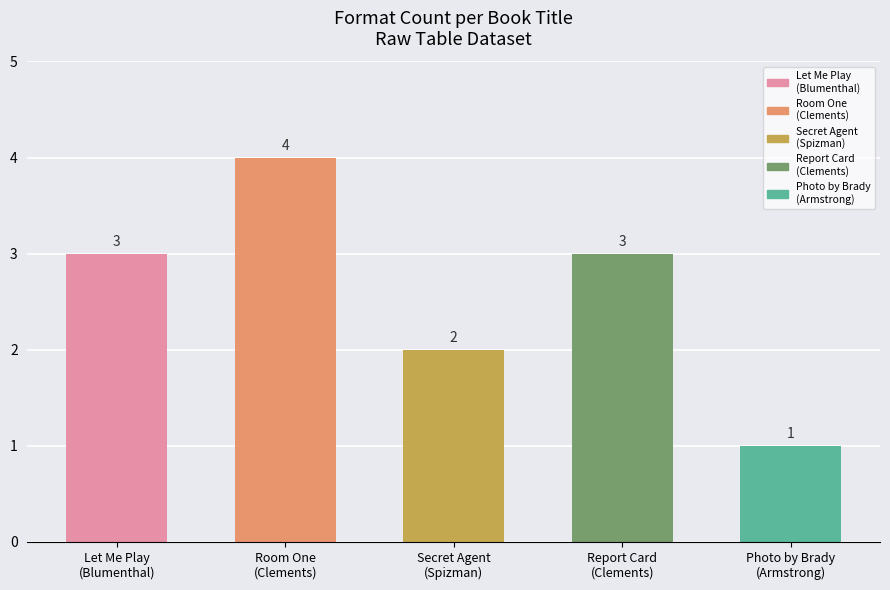

The chart shows a value of 1 at Let Me Play
(Blumenthal). True or false?

False